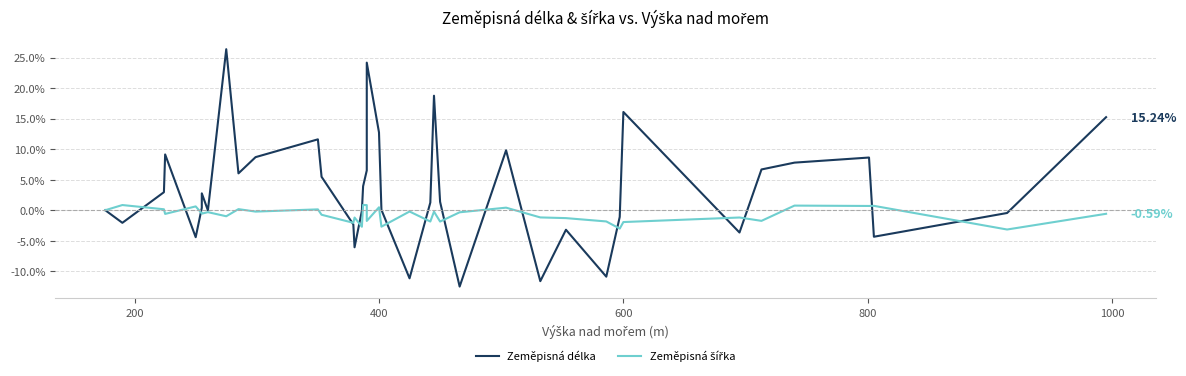

How many intersections are there between Zeměpisná délka and Zeměpisná šířka?

15